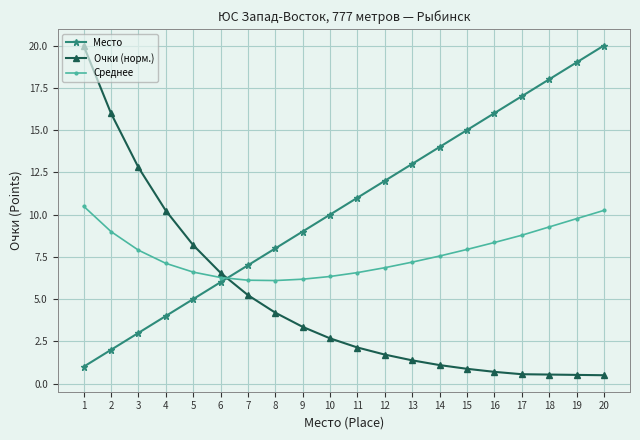

What are all the series names shown in the legend?

Место, Очки (норм.), Среднее